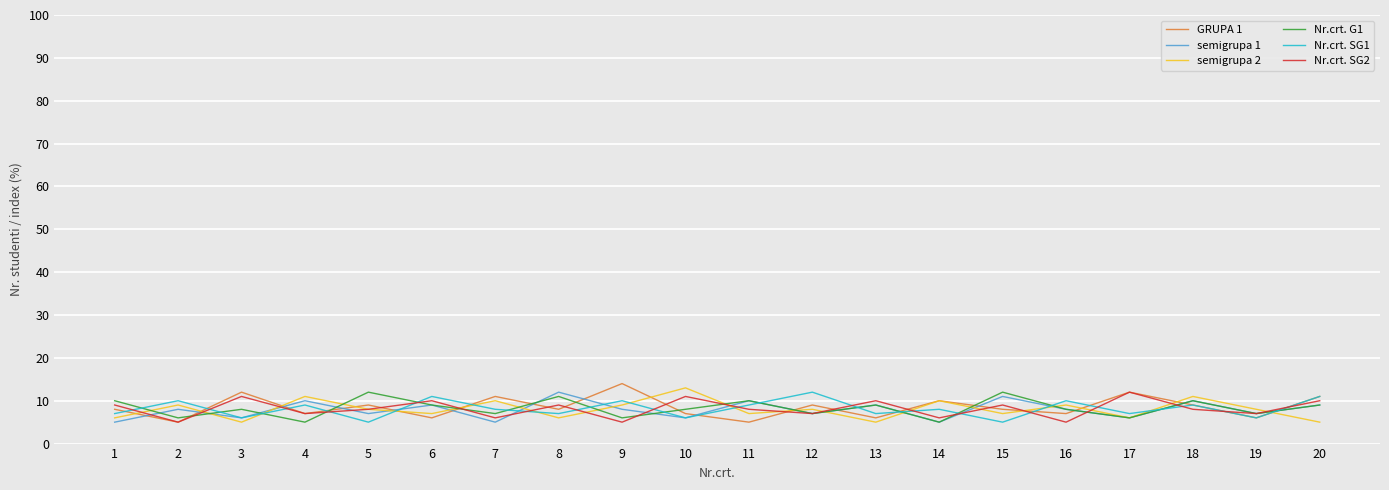

Reading right to left, what are all the values shown in this chart?

GRUPA 1: 20=11	19=6	18=9	17=12	16=7	15=8	14=10	13=6	12=9	11=5	10=7	9=14	8=8	7=11	6=6	5=9	4=7	3=12	2=5	1=8
semigrupa 1: 20=9	19=7	18=10	17=6	16=8	15=11	14=5	13=9	12=7	11=10	10=6	9=8	8=12	7=5	6=9	5=7	4=10	3=6	2=8	1=5
semigrupa 2: 20=5	19=8	18=11	17=6	16=9	15=7	14=10	13=5	12=8	11=7	10=13	9=9	8=6	7=10	6=7	5=8	4=11	3=5	2=9	1=6
Nr.crt. G1: 20=9	19=7	18=10	17=6	16=8	15=12	14=5	13=9	12=7	11=10	10=8	9=6	8=11	7=7	6=9	5=12	4=5	3=8	2=6	1=10
Nr.crt. SG1: 20=11	19=6	18=9	17=7	16=10	15=5	14=8	13=7	12=12	11=9	10=6	9=10	8=7	7=8	6=11	5=5	4=9	3=6	2=10	1=7
Nr.crt. SG2: 20=10	19=7	18=8	17=12	16=5	15=9	14=6	13=10	12=7	11=8	10=11	9=5	8=9	7=6	6=10	5=8	4=7	3=11	2=5	1=9